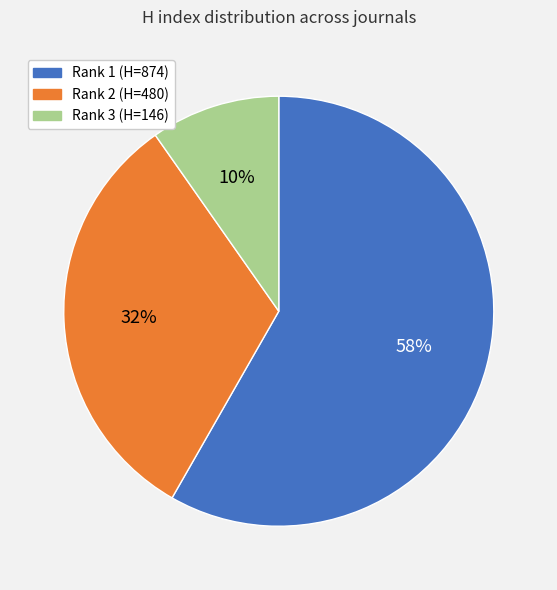

Does any single category account for the majority?

Yes